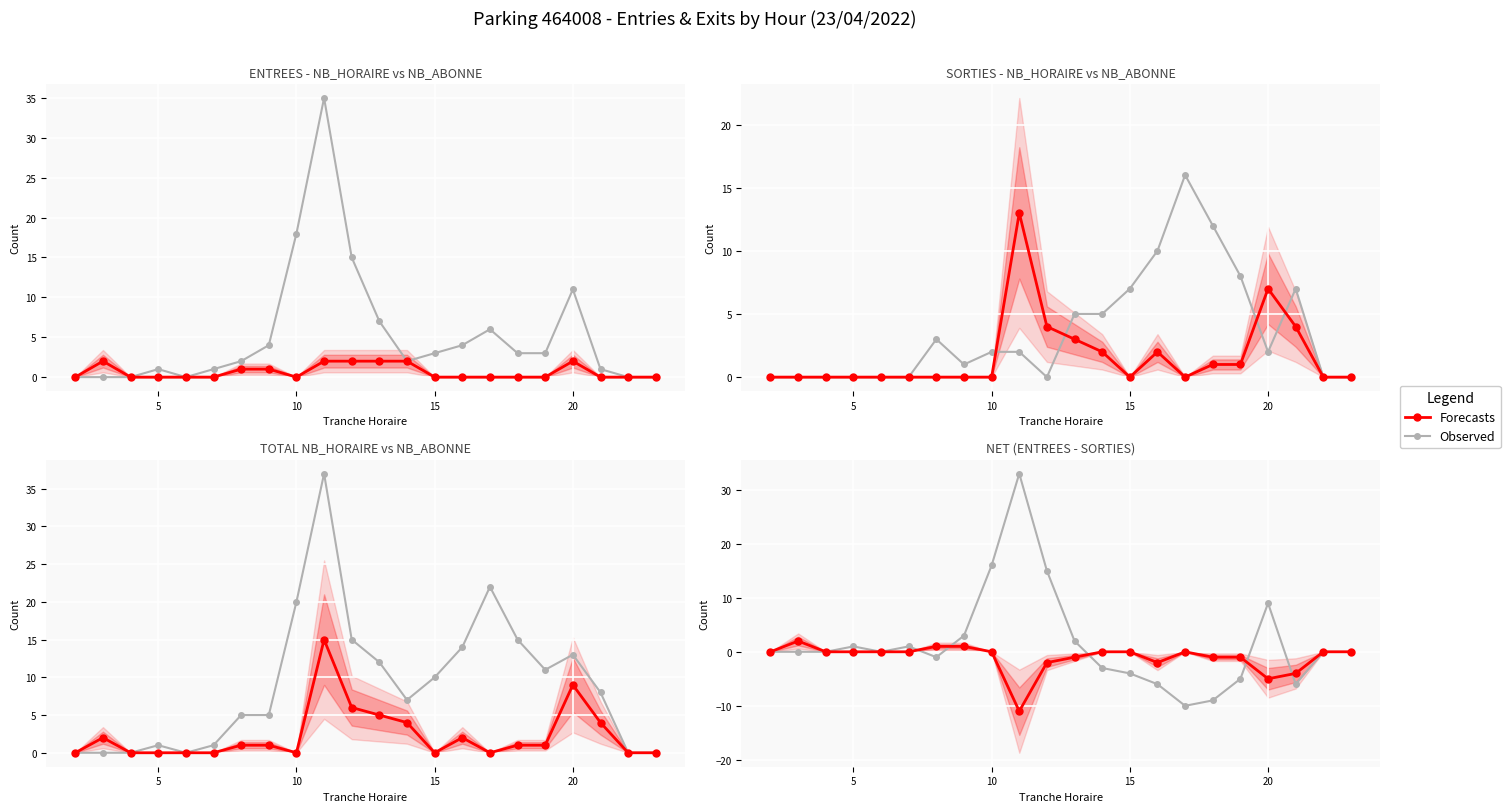

Which has a higher value, 15 or 10?

10